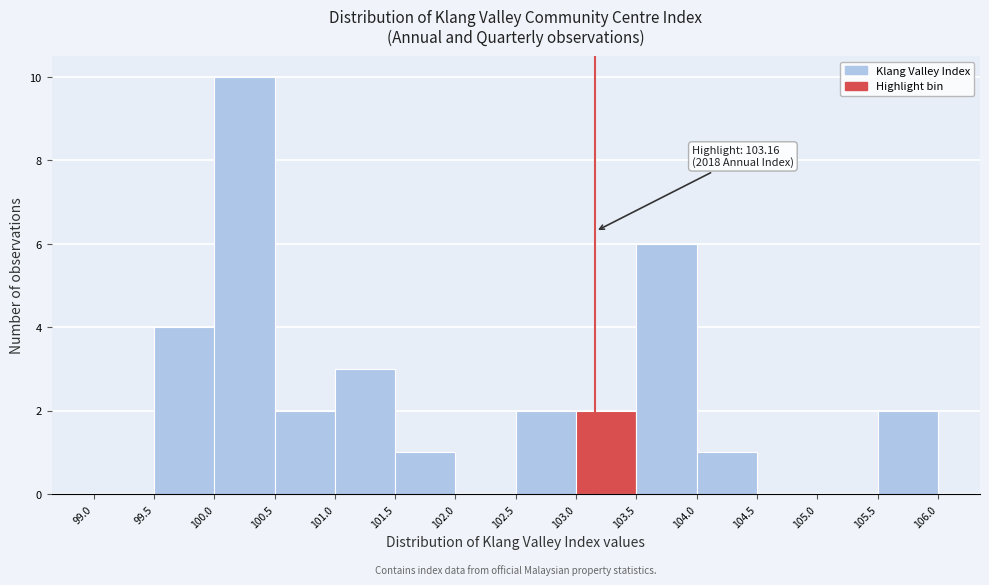

Which range on the x-axis has the tallest bar?

100.0 to 100.5